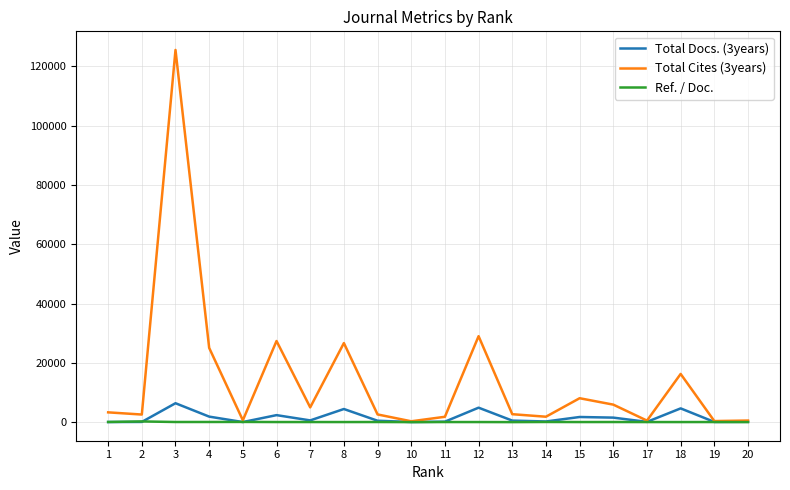

At how many categories does at least one series exceed 81333?

1